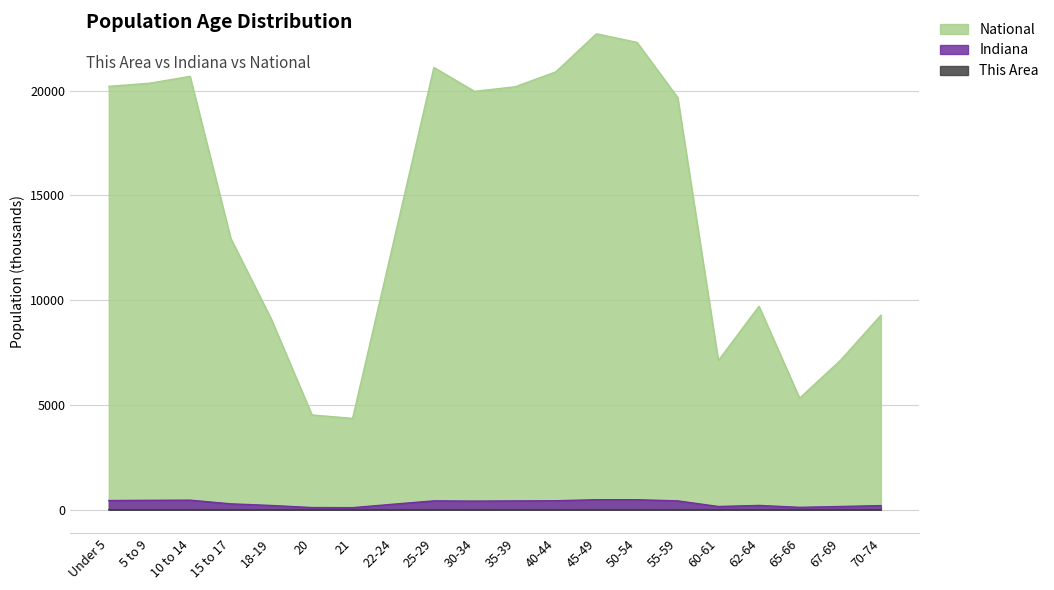

Is the value of National at 10 to 14 greater than the value of Indiana at 70-74?

Yes